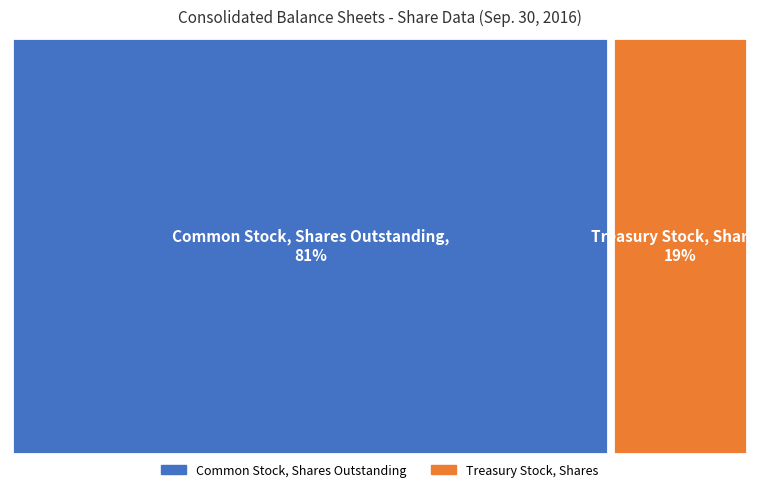

To the nearest percent, what is the combined percentage of Treasury Stock, Shares and Common Stock, Shares Outstanding?

100%